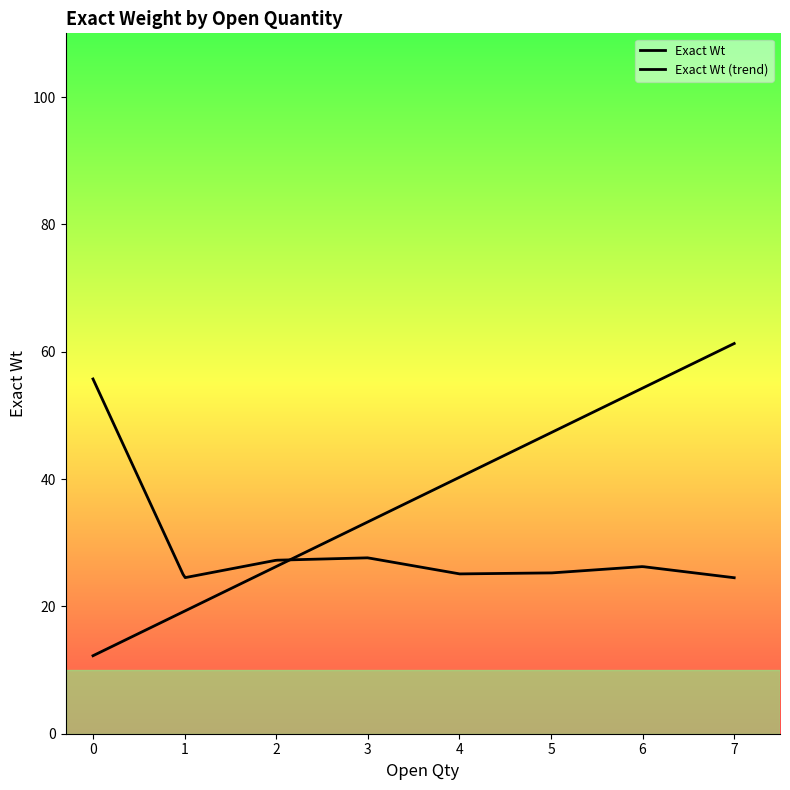

How many interior local valleys (lower than both neighbors) does the data have?

2